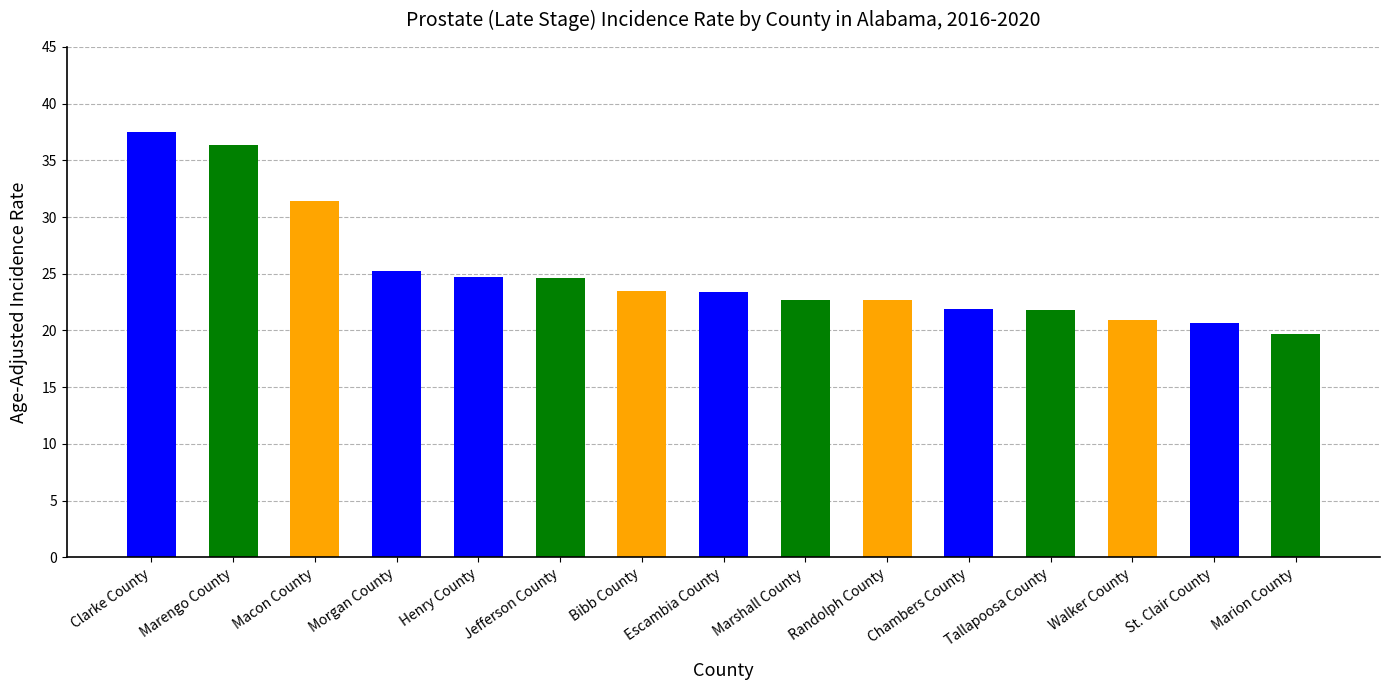

The value at Bibb County is 14.3. True or false?

False